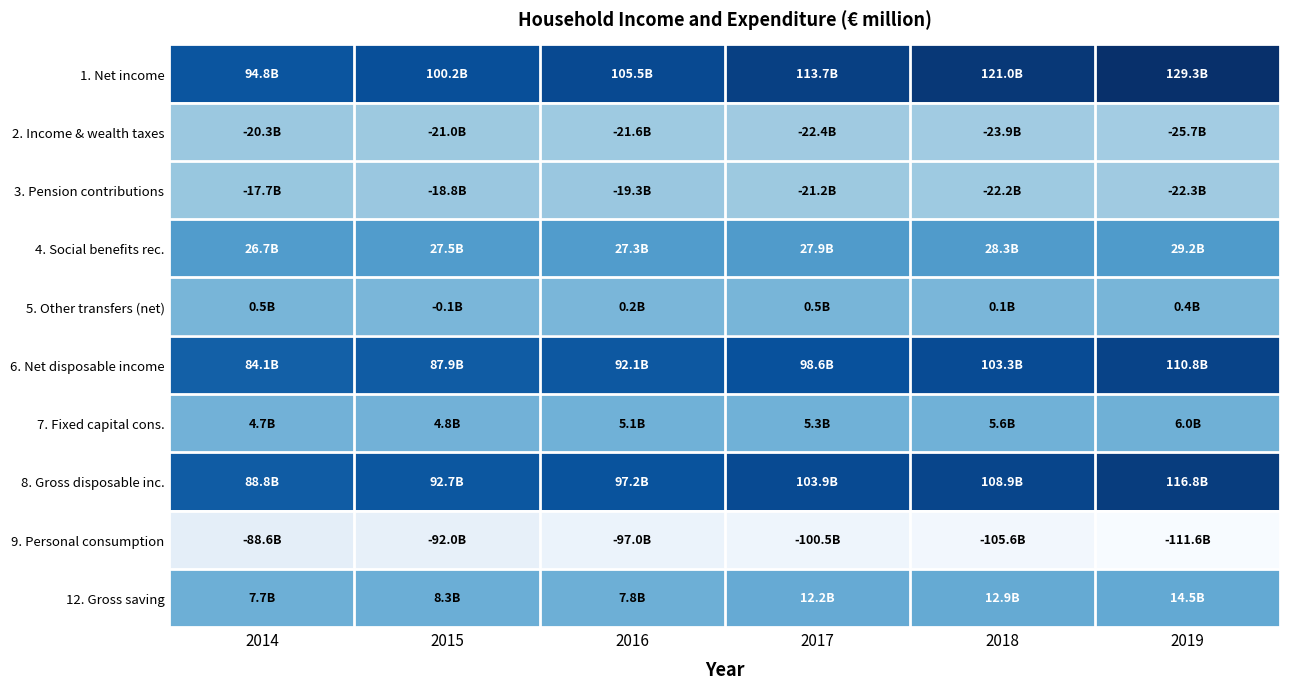

What is the total value across all series at 2014?

180720.5